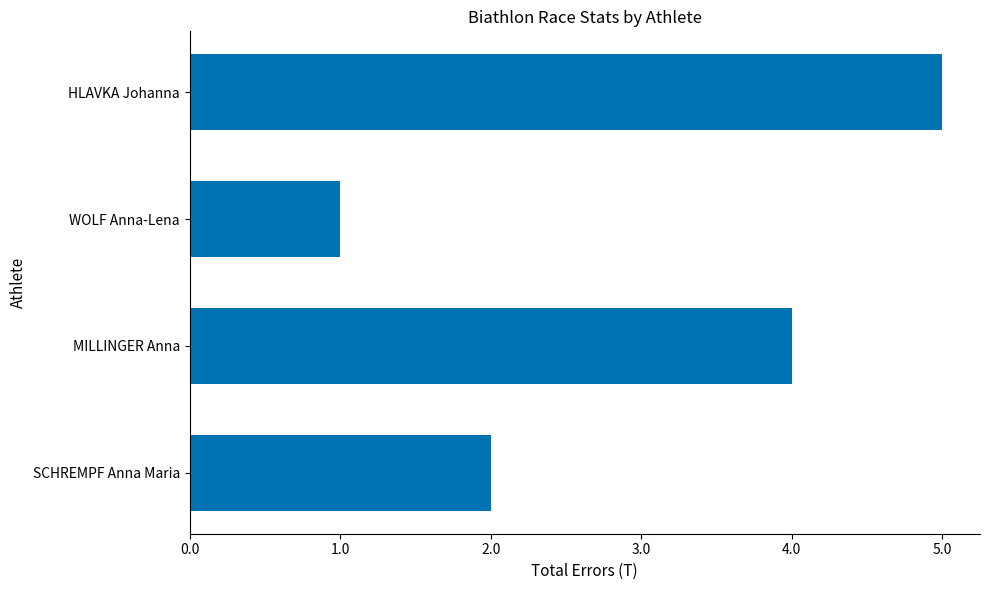

The chart shows a value of 5 at HLAVKA Johanna. True or false?

True